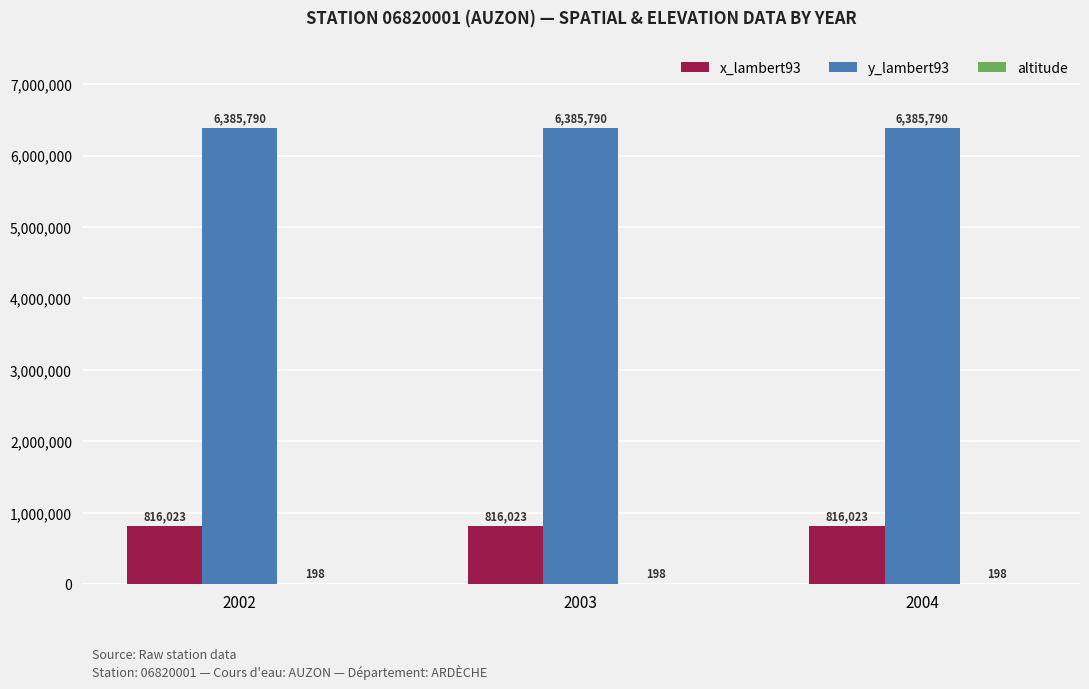

What is the maximum value for y_lambert93?

6385790